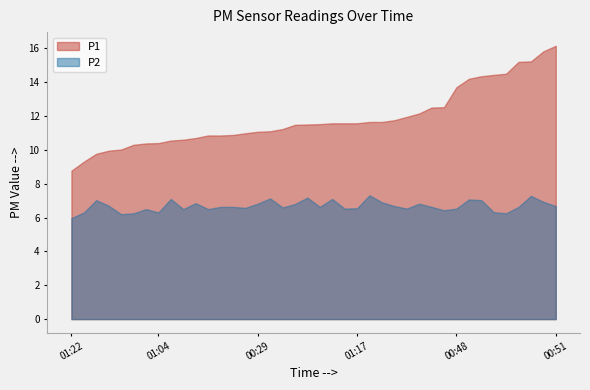

What are all the series names shown in the legend?

P1, P2